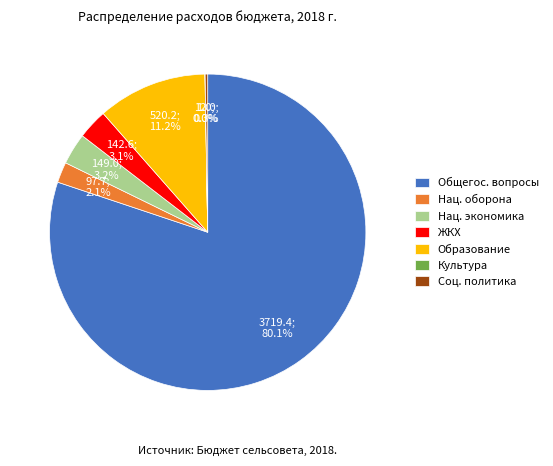

Which slice is the largest?

Общегос. вопросы